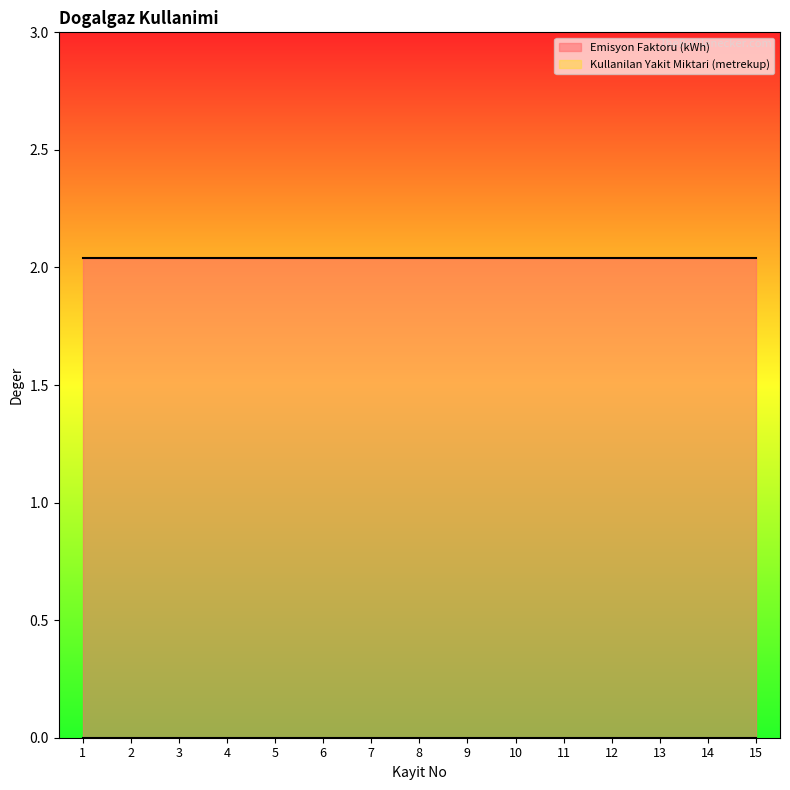

Which category has the highest value in the Kullanilan Yakit Miktari (metrekup) series?

1